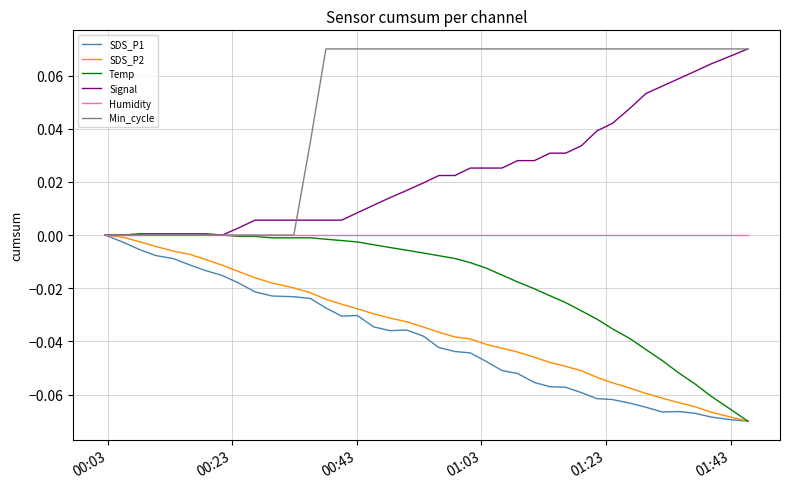

True or false: SDS_P1 and SDS_P2 cross at least once.

False